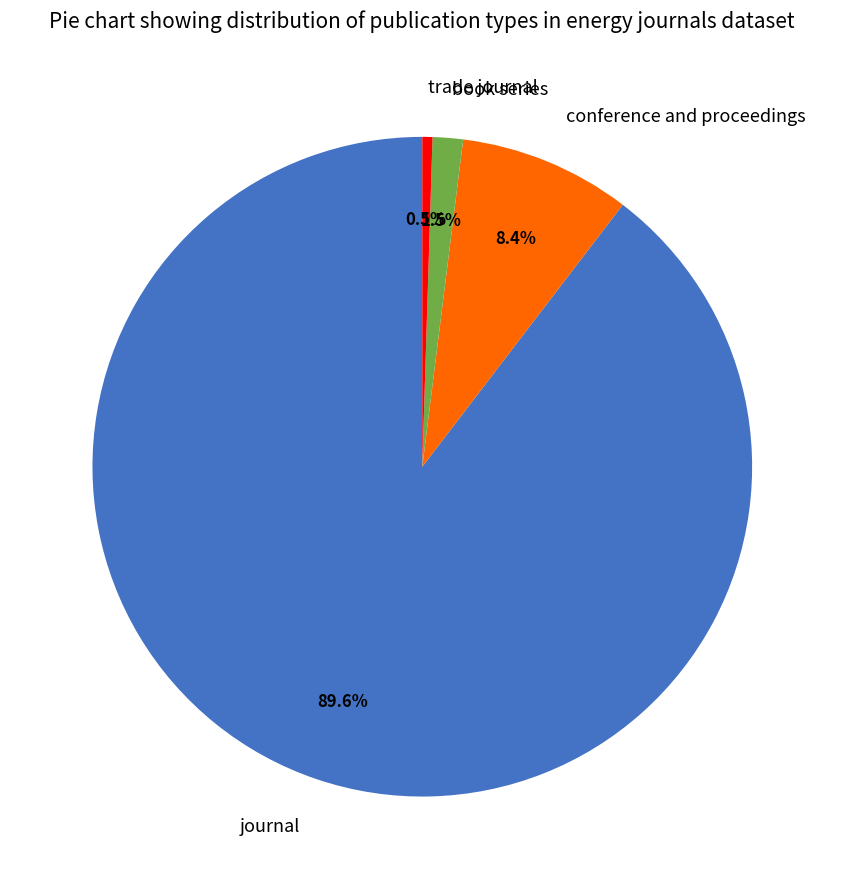

Combined, do book series and conference and proceedings account for over 50%?

No